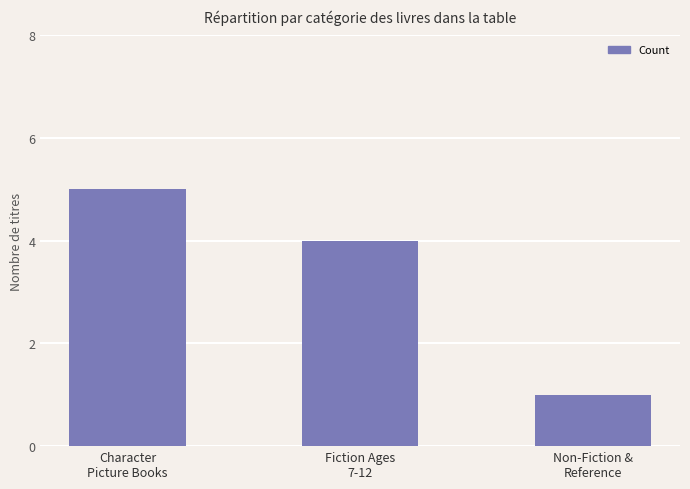

At which label does the data first exceed 4?

Character
Picture Books